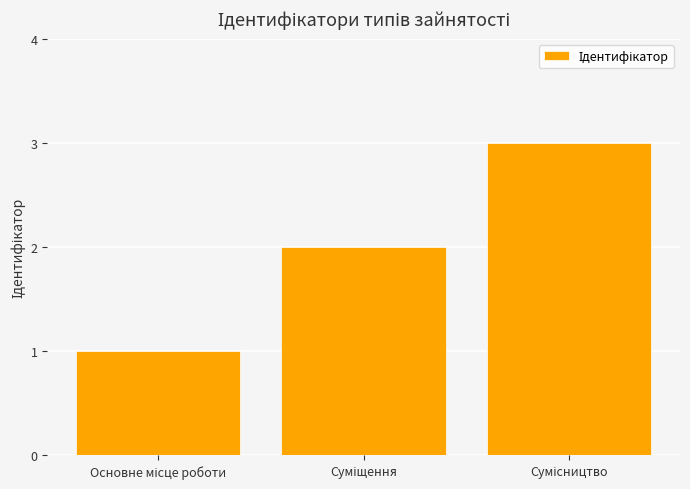

What is the sum of all values?

6